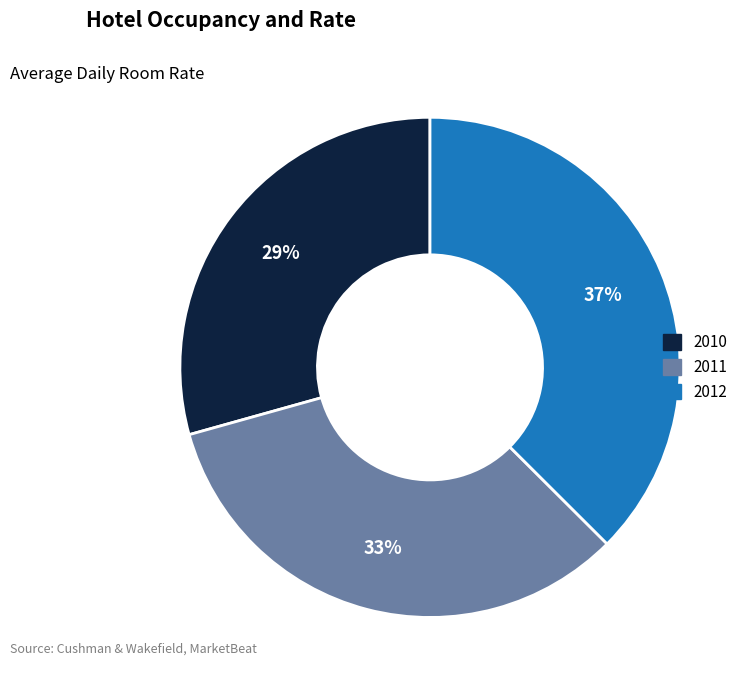

What percentage is the 2012 slice, to the nearest percent?

37%